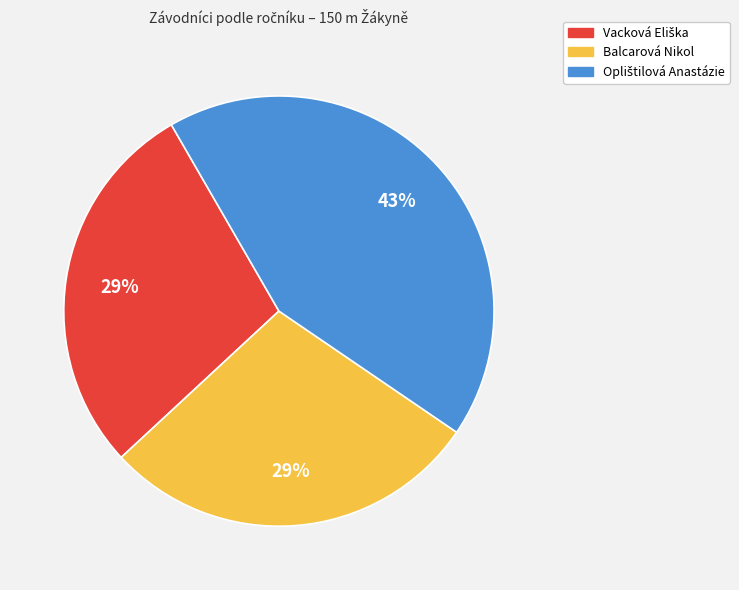

To the nearest percent, what is the difference between the largest and smallest slice percentages?

14%